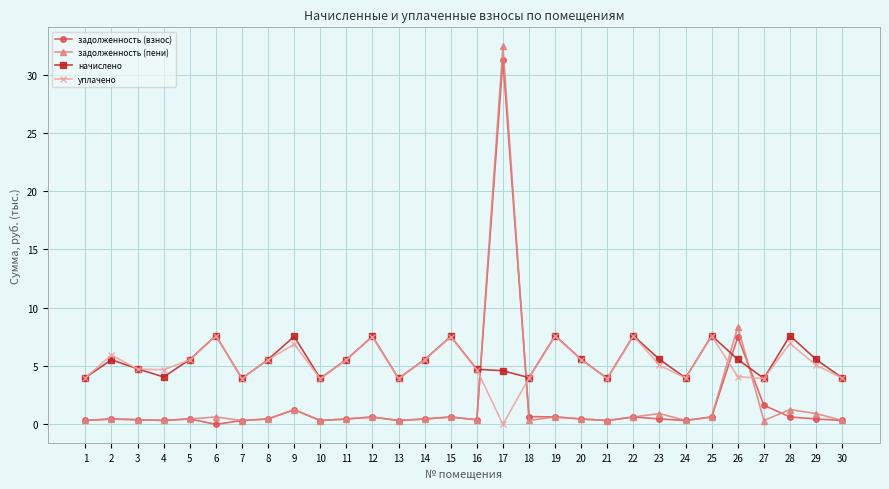

How many values in задолженность (взнос) are above zero?

29